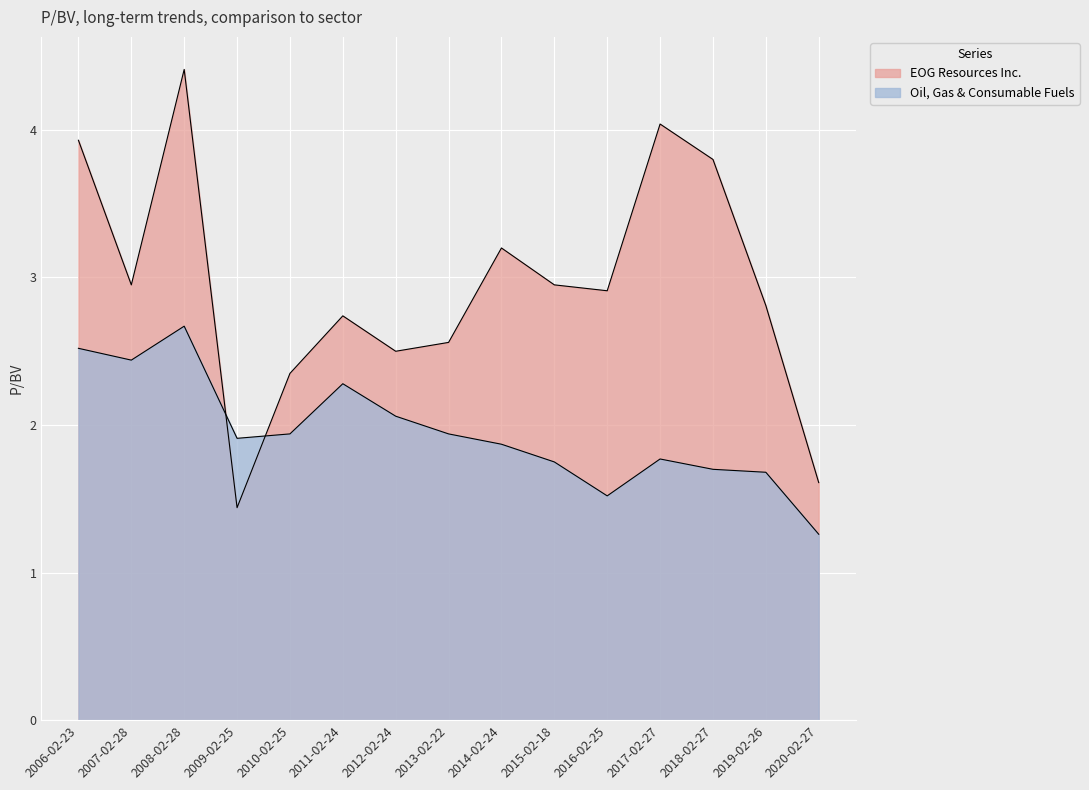

Rank the series by their average value, from lowest to highest.

Oil, Gas & Consumable Fuels, EOG Resources Inc.